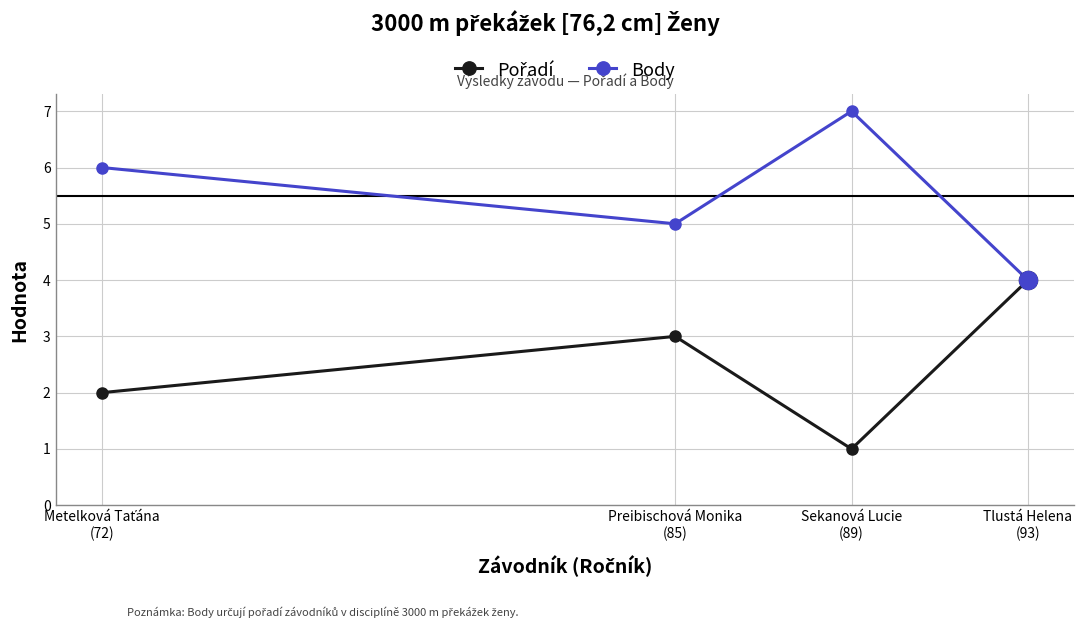

How many interior local valleys does the Body series have?

1